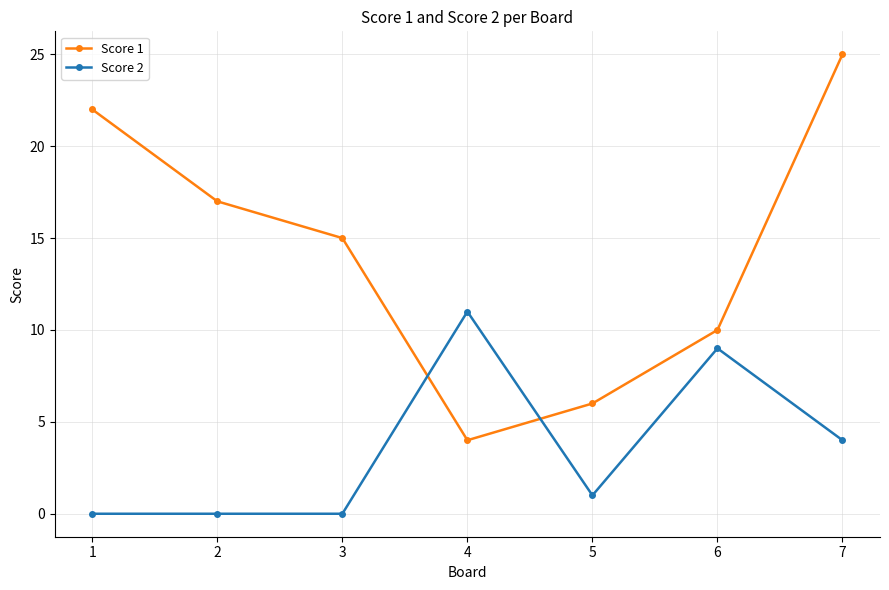

True or false: Score 2 and Score 1 intersect in this chart.

True